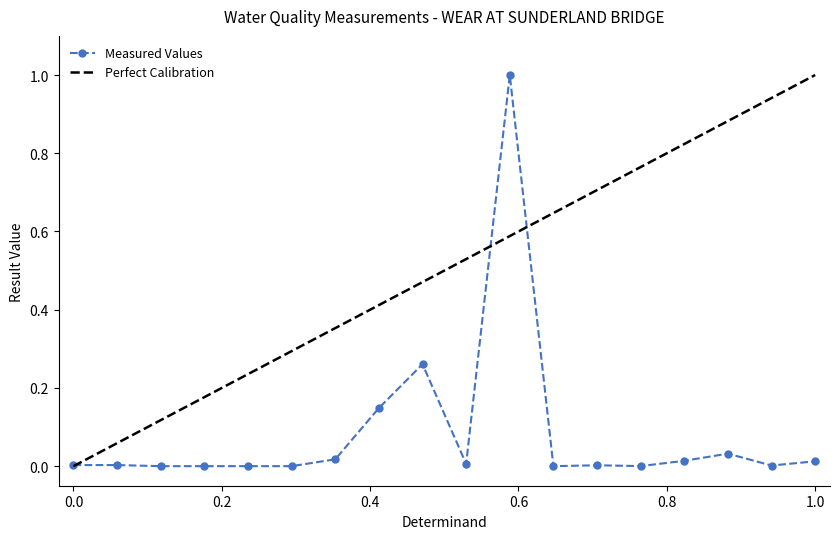

Is this an area chart (filled region under the line)?

No